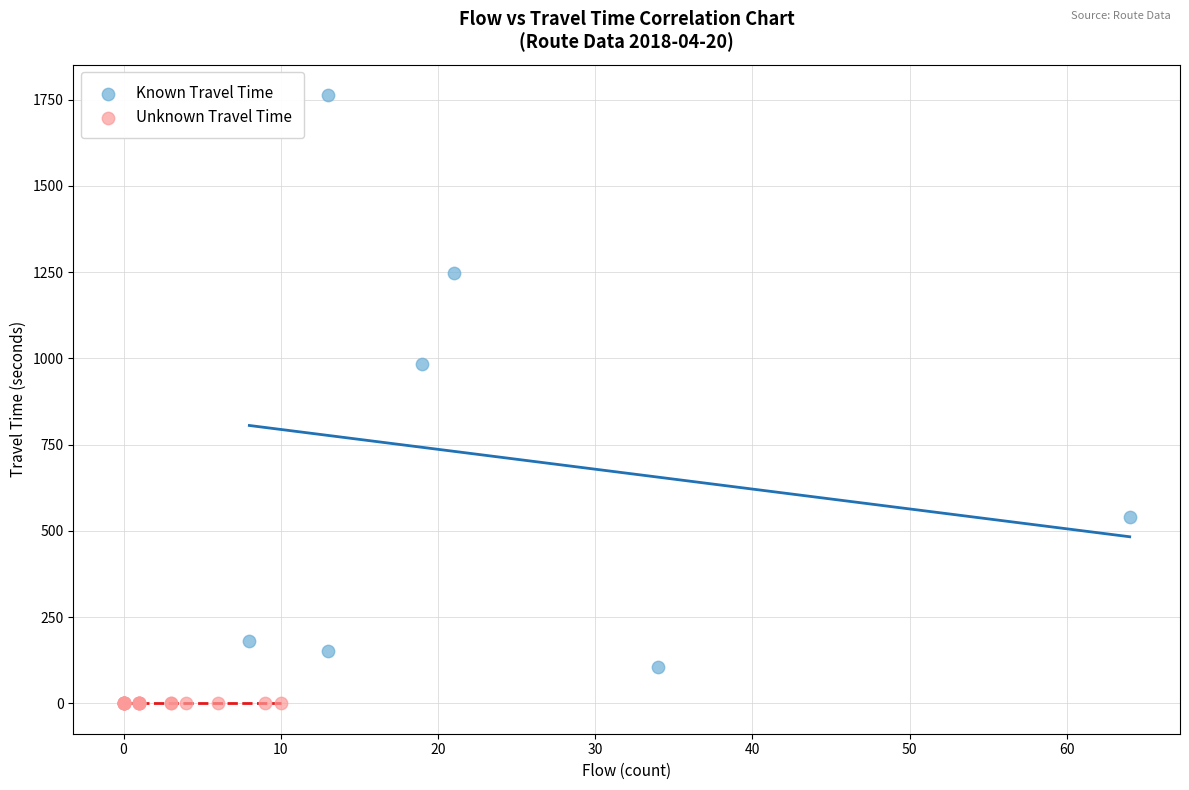

Which series reaches the maximum Y coordinate?

Known Travel Time